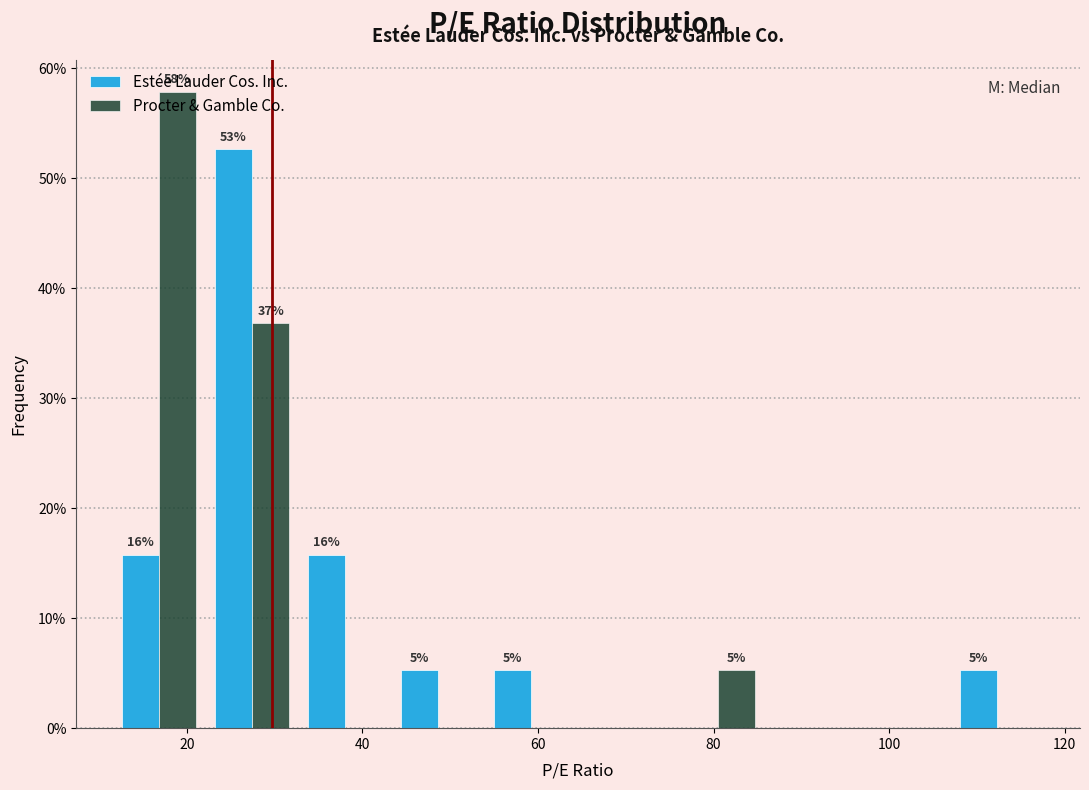

In the Procter & Gamble Co. series, which range on the x-axis has the tallest bar?

12 to 22